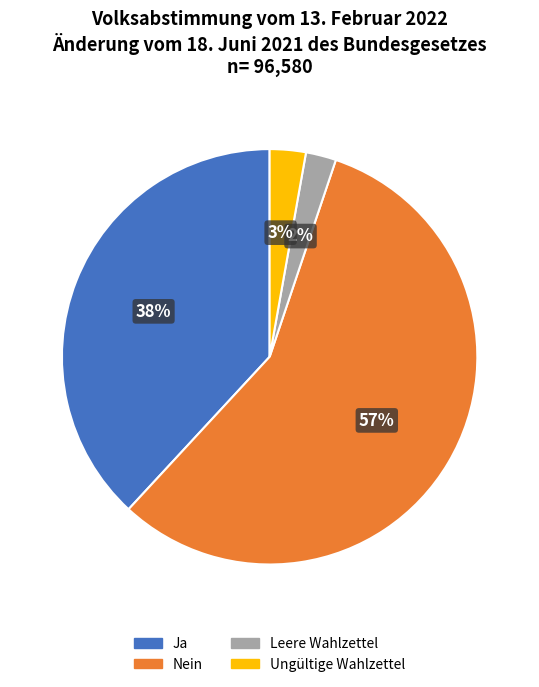

How many segments does this pie chart have?

4